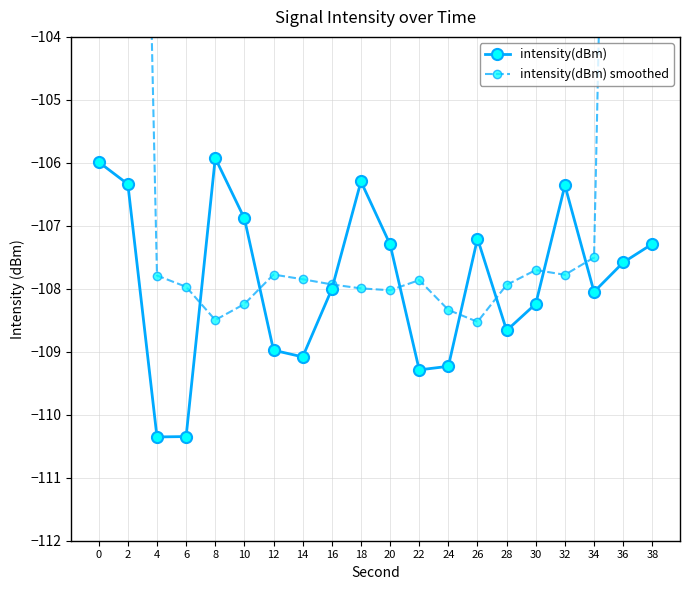

Reading left to right, extract all data points from this chart.

intensity(dBm): -106.0	-106.3	-110.4	-110.3	-105.9	-106.9	-109.0	-109.1	-108.0	-106.3	-107.3	-109.3	-109.2	-107.2	-108.7	-108.2	-106.4	-108.0	-107.6	-107.3
intensity(dBm) smoothed: -64.5	-86.6	-107.8	-108.0	-108.5	-108.2	-107.8	-107.8	-107.9	-108.0	-108.0	-107.9	-108.3	-108.5	-107.9	-107.7	-107.8	-107.5	-85.9	-64.6